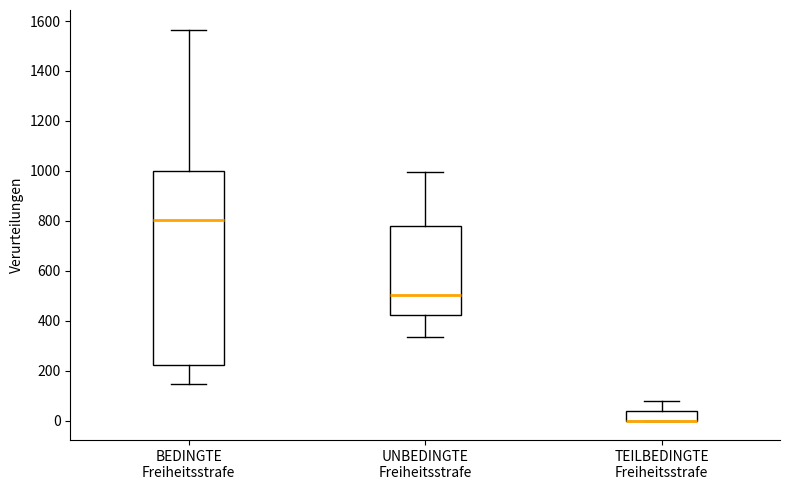

Reading left to right, read every box against the y-axis: the position of its median line, the range the box covers, and the ends of its whiskers. The values are not printed on the chart, so give them approximately, as read against the axis.

BEDINGTE Freiheitsstrafe: median 800, box 220 to 1000, whiskers 140 to 1560
UNBEDINGTE Freiheitsstrafe: median 500, box 420 to 780, whiskers 340 to 1000
TEILBEDINGTE Freiheitsstrafe: median 0 (drawn on the box's lower edge), box 0 to 40, whiskers 0 to 80